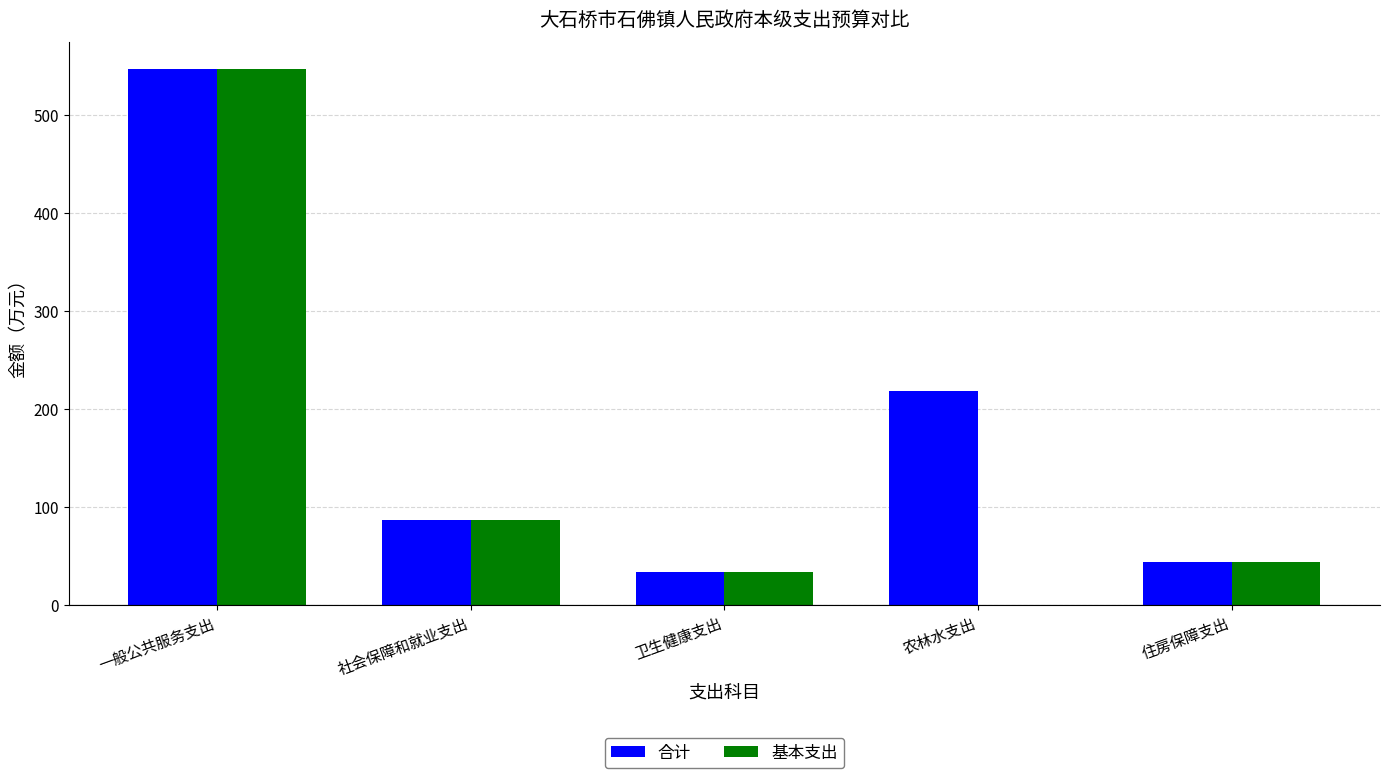

What is the maximum value shown in the chart?

546.7